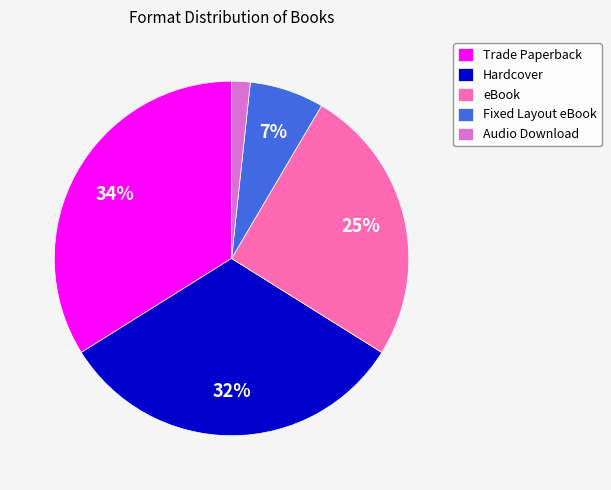

What is the largest slice in the pie chart?

Trade Paperback